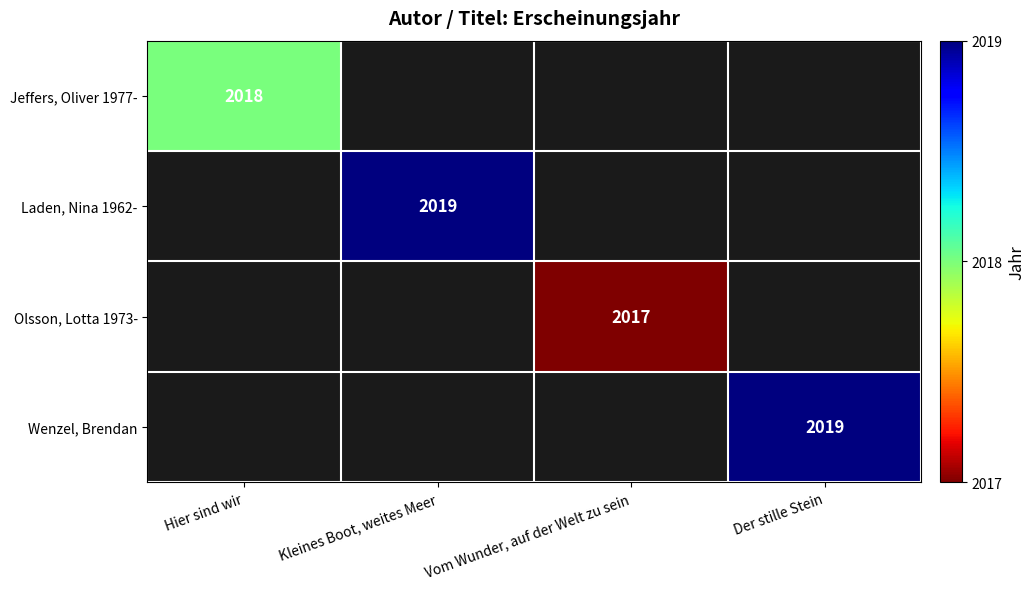

Which label corresponds to the largest value in the chart?

Kleines Boot, weites Meer